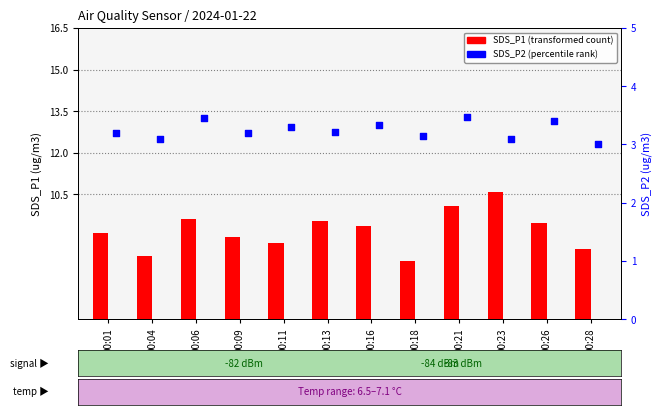

Which series reaches the maximum Y coordinate?

SDS_P1